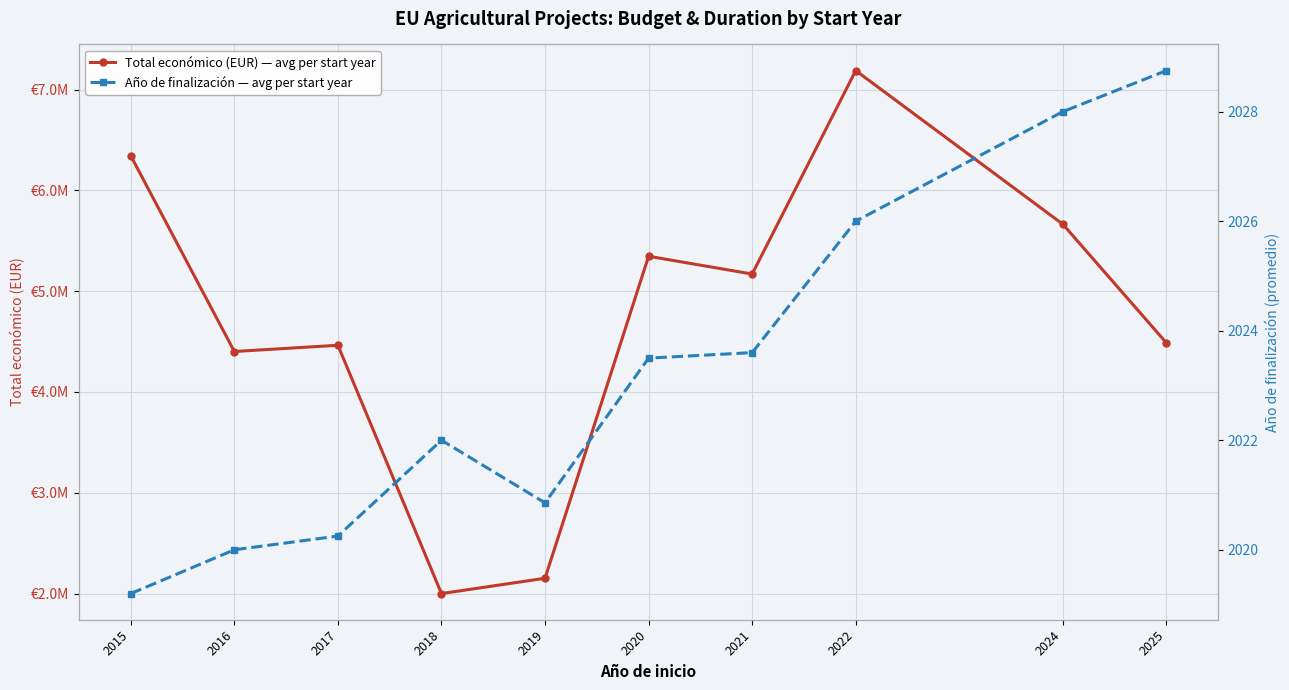

At how many categories does at least one series exceed 6758056?

1